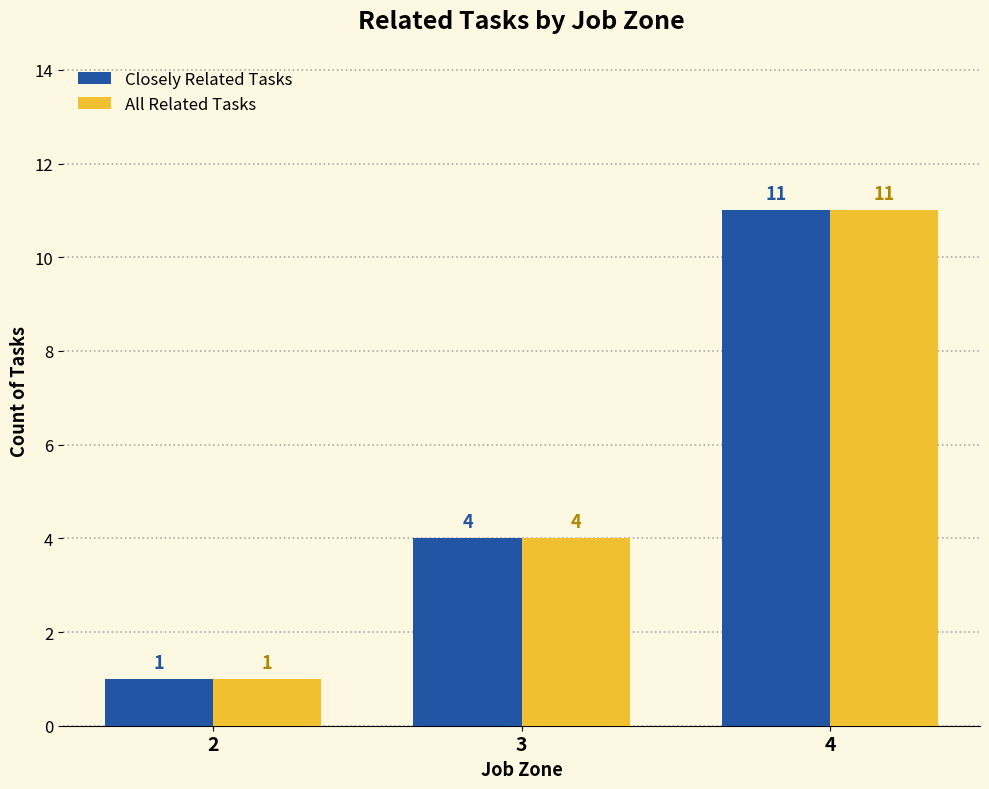

What is the difference between the Closely Related Tasks values at 2 and 4?

10